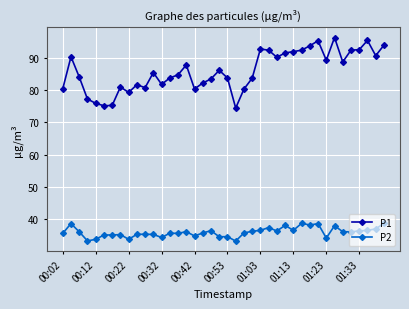

List the series in order of their overall mean, lowest first.

P2, P1